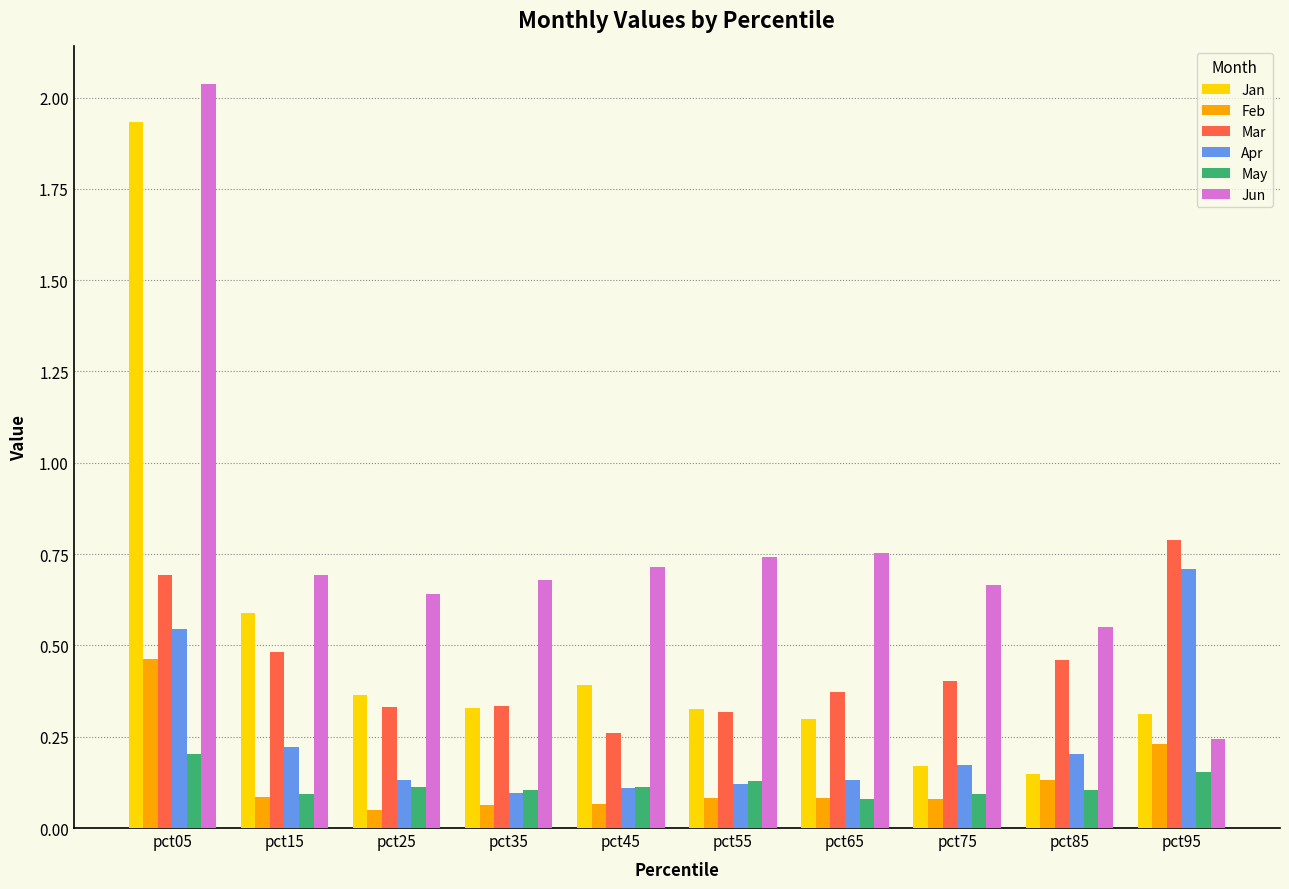

Is it true that Mar equals 0.2 at pct65?

False